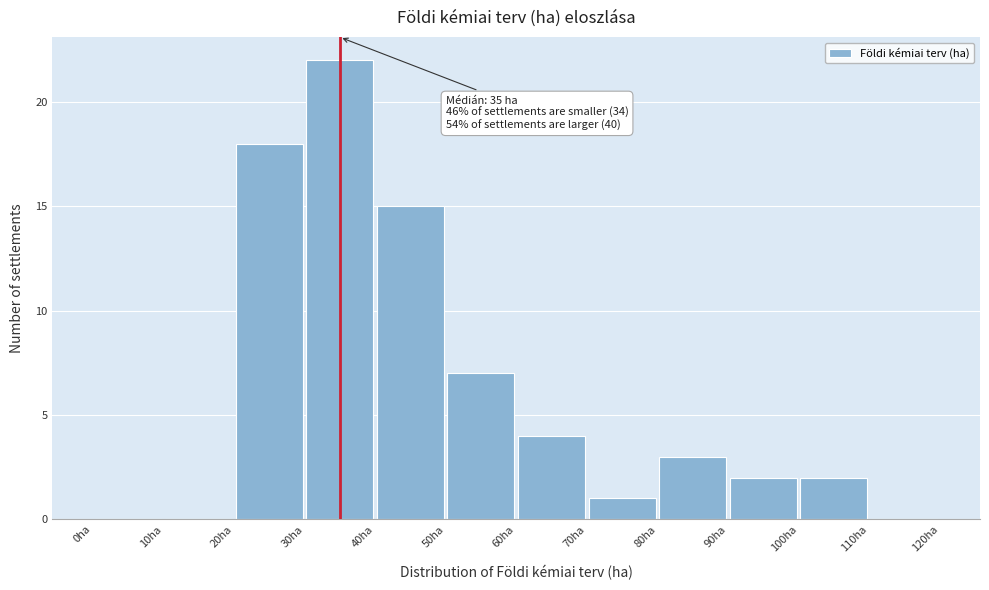

Which range on the x-axis has the tallest bar?

30 to 40